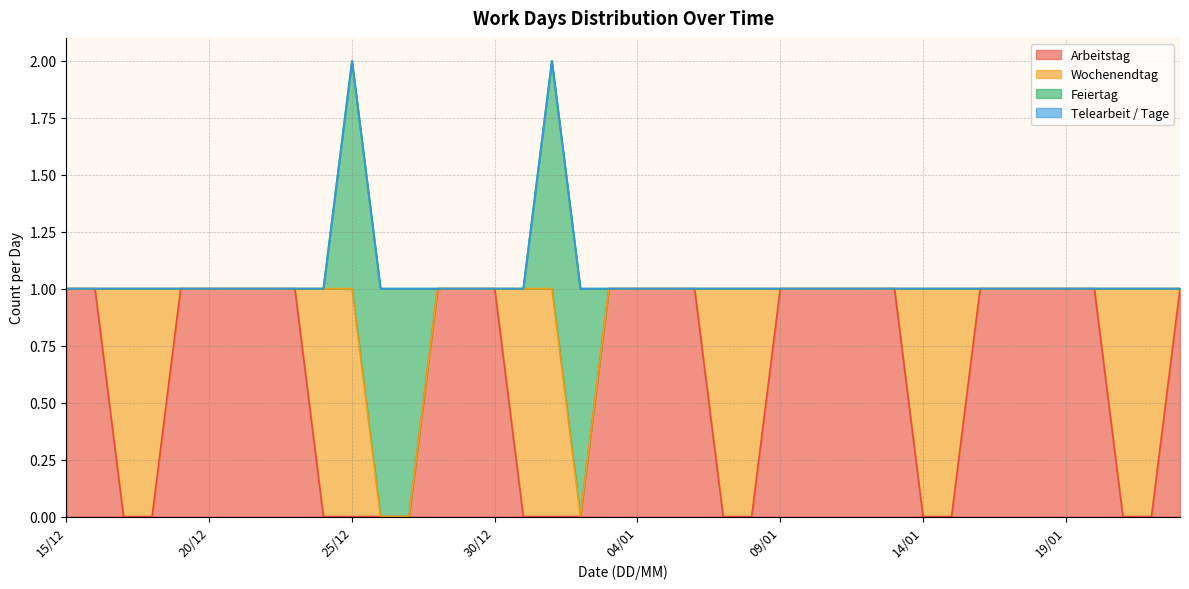

True or false: Wochenendtag has more than 2 points higher than both neighbors.

False